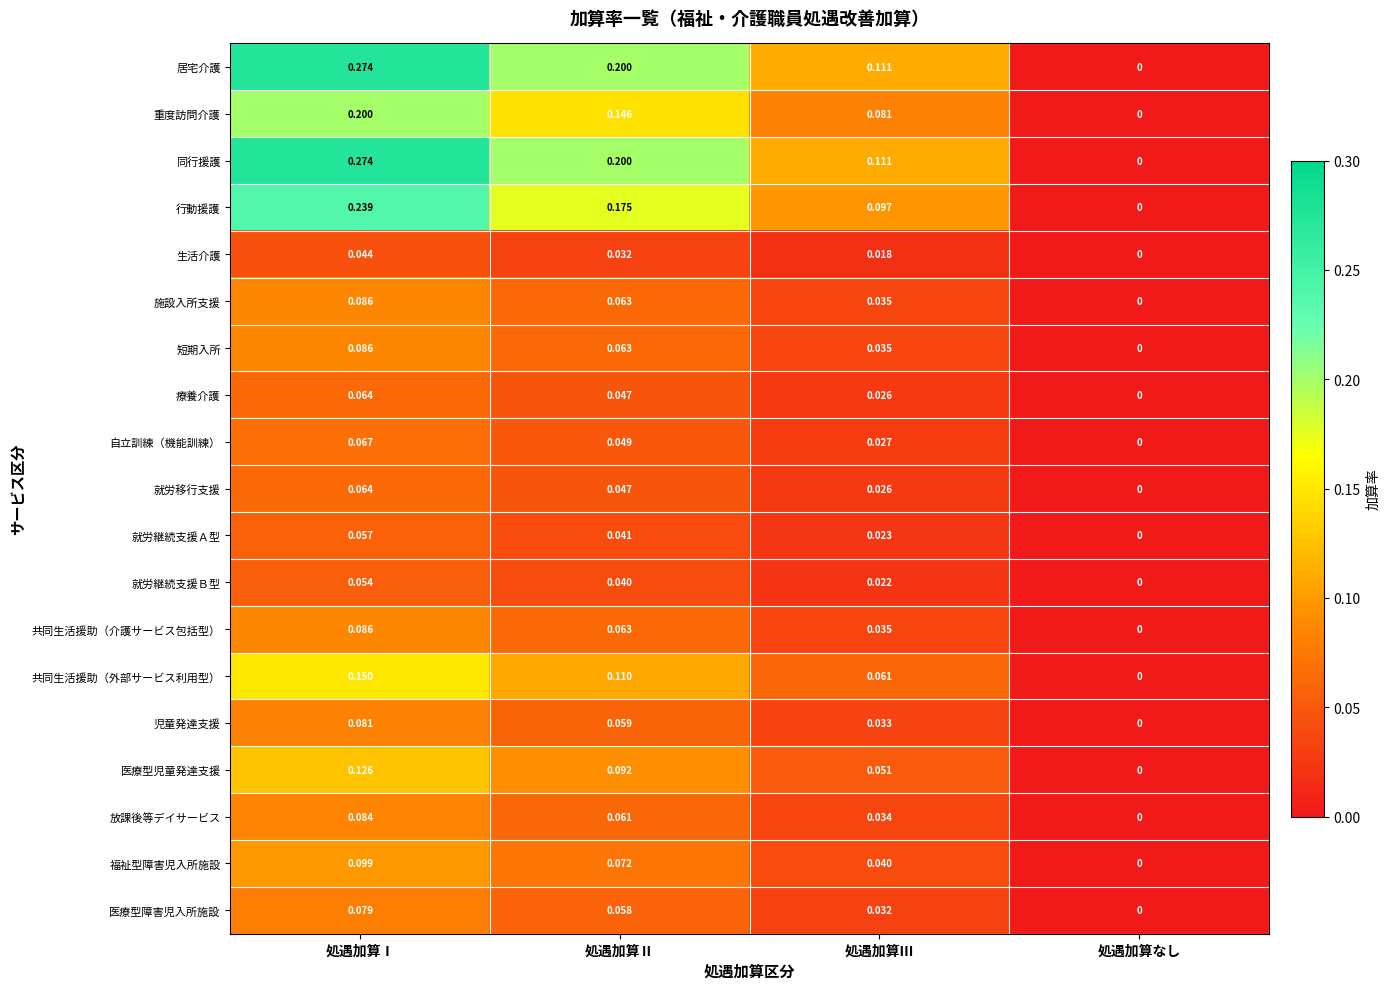

At which label is 重度訪問介護 closest to 0?

処遇加算なし